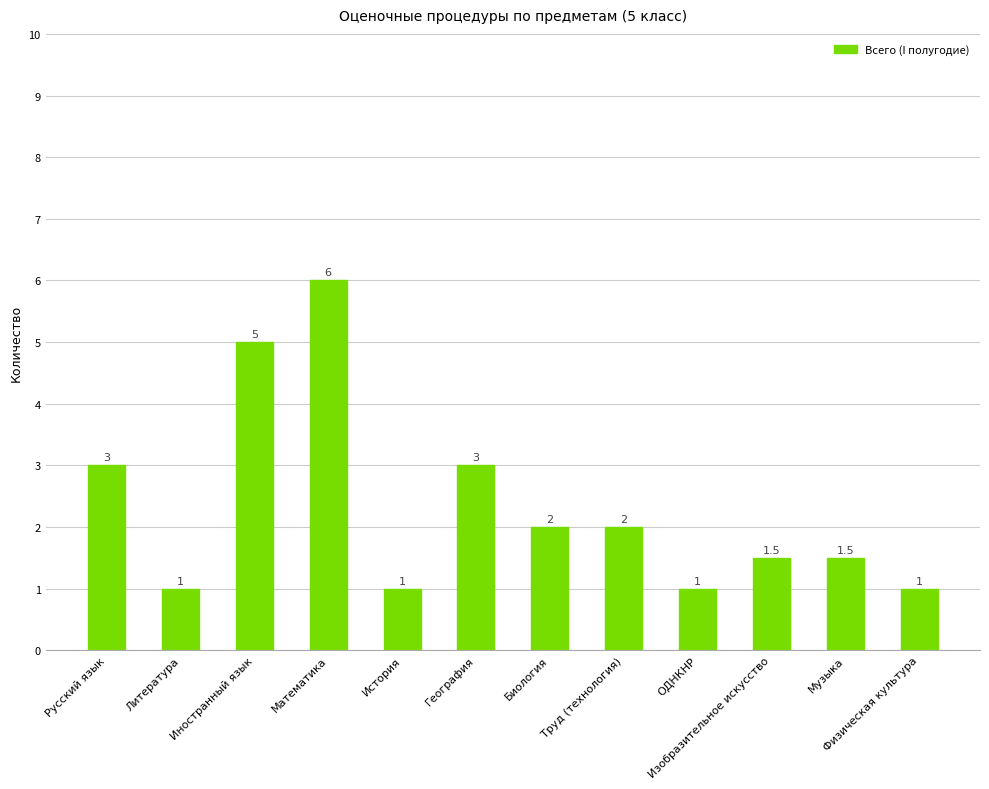

The chart shows a value of 6.0 at Математика. True or false?

True